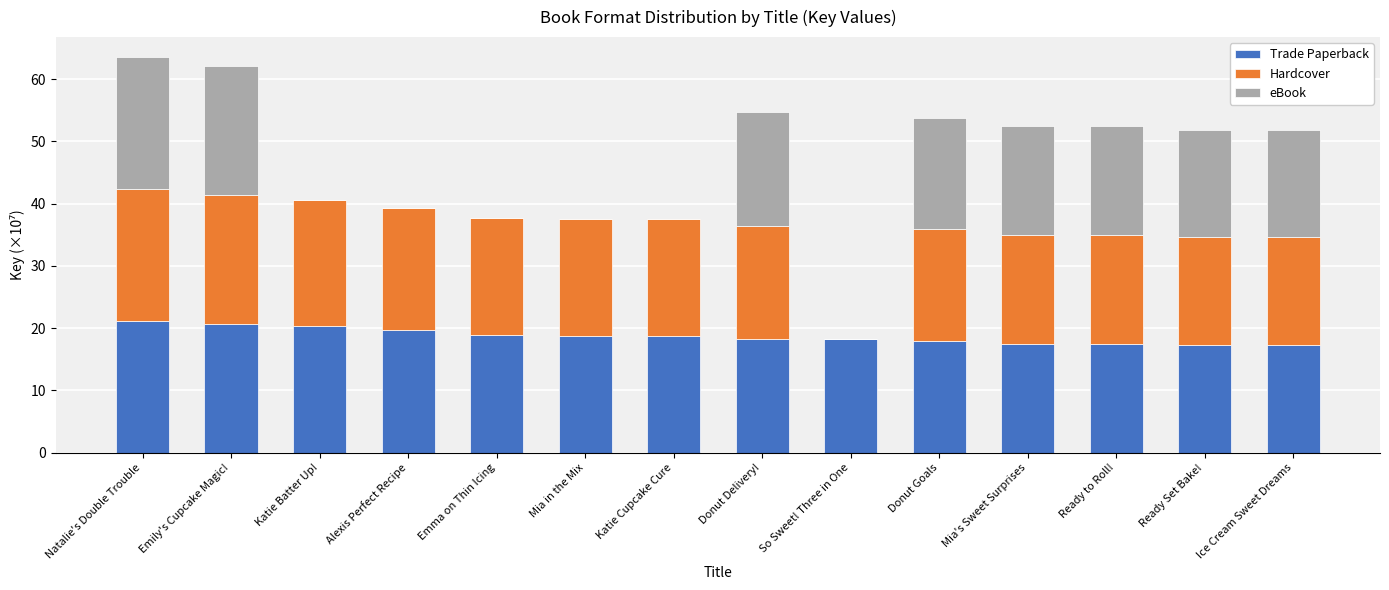

What are all the series names shown in the legend?

Trade Paperback, Hardcover, eBook